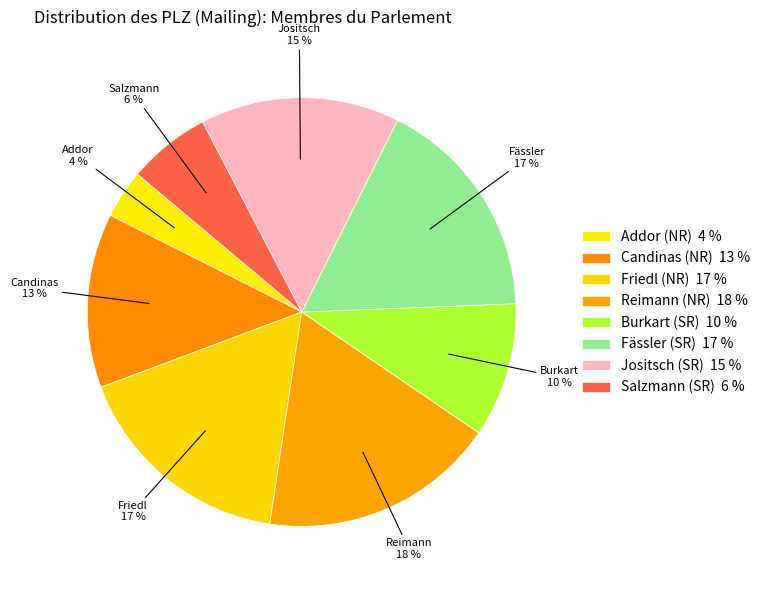

Which slice is the smallest?

Addor (NR)